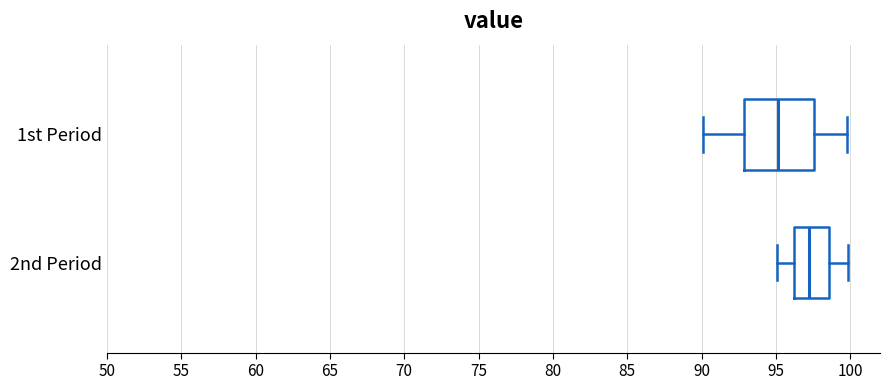

Which box has the furthest to the right median line?

2nd Period